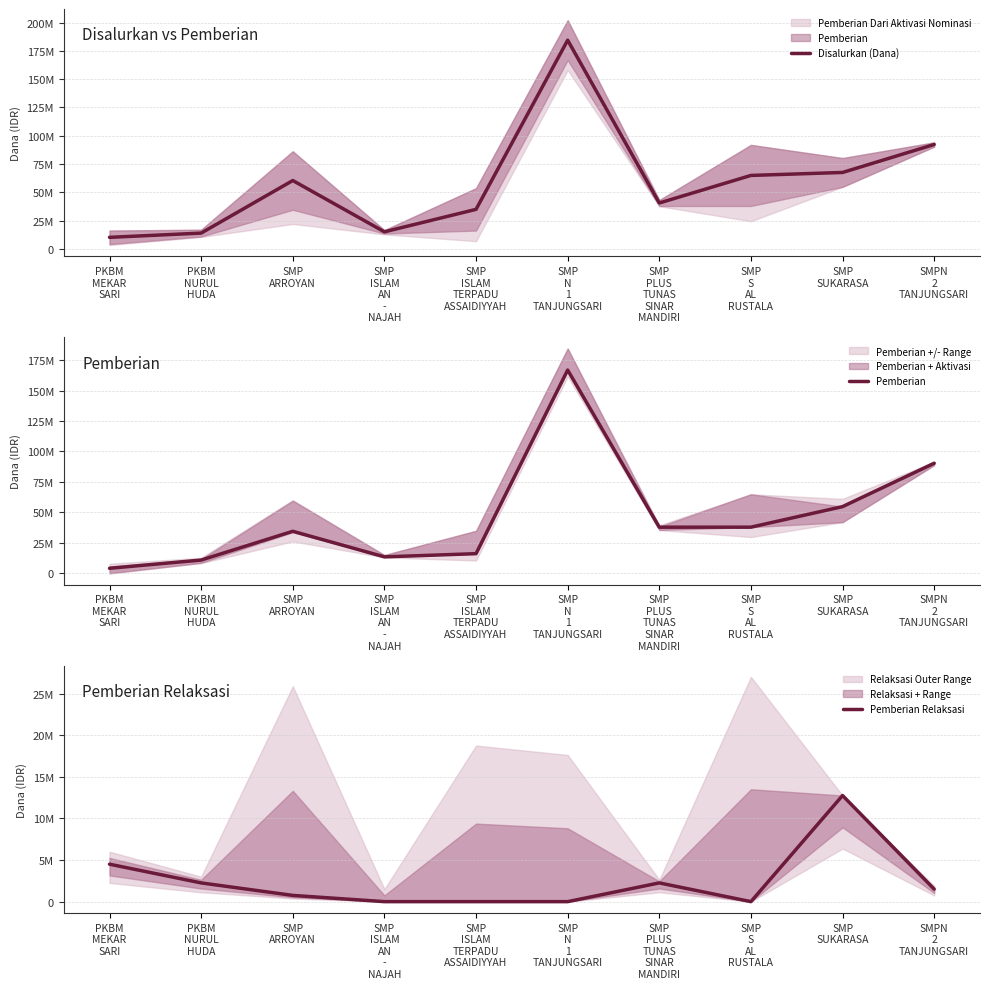

What is the sum of the Pemberian Relaksasi values at SMP
PLUS
TUNAS
SINAR
MANDIRI and SMP
ARROYAN?

3000000